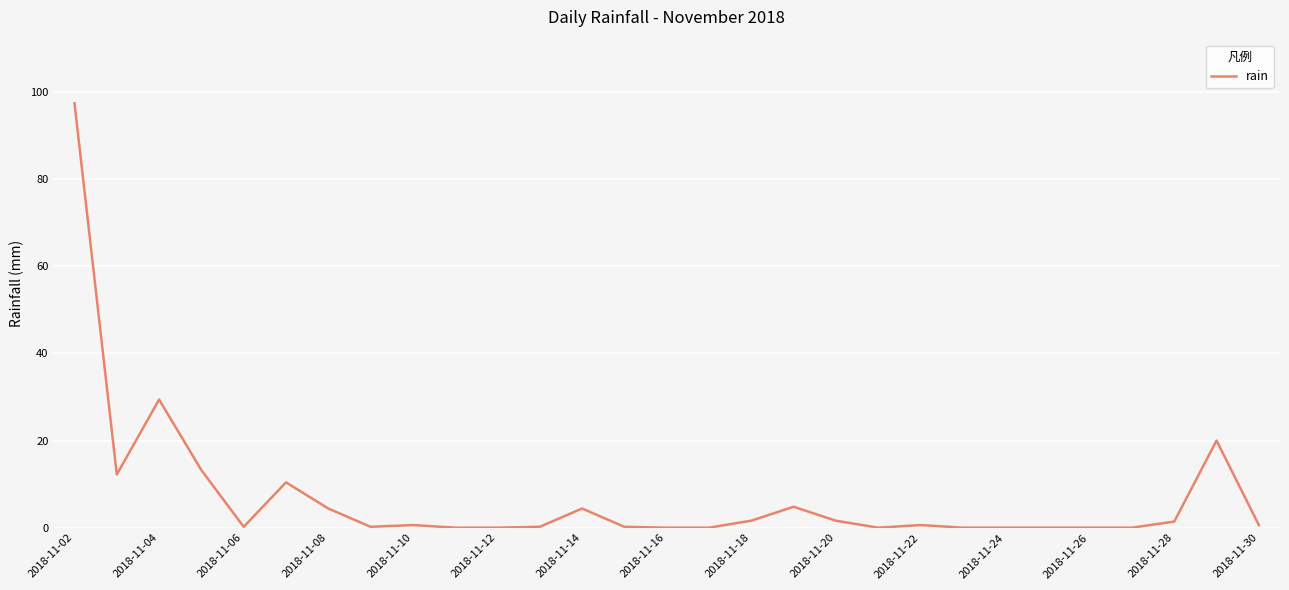

What is the greatest value displayed?

97.4